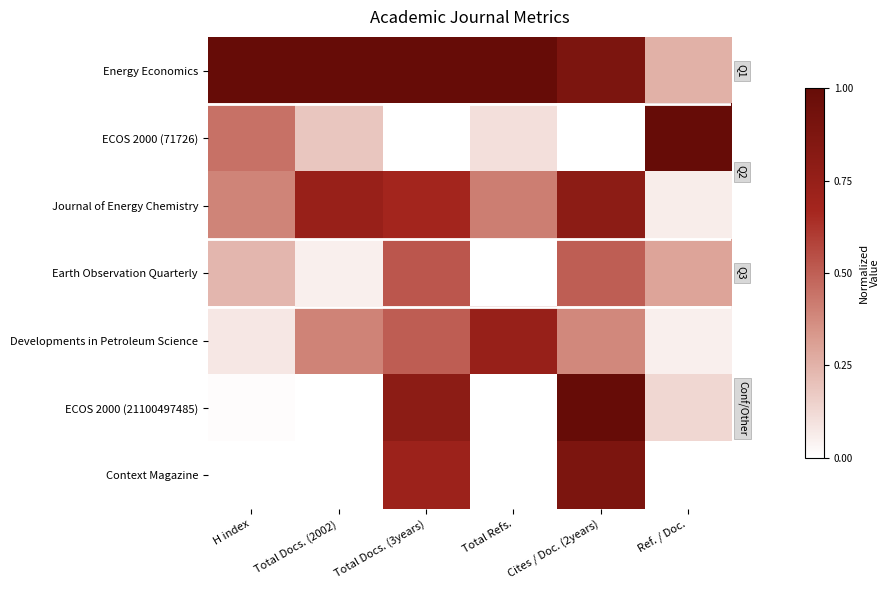

List the series in order of their peak value, lowest first.

Earth Observation Quarterly, Developments in Petroleum Science, Journal of Energy Chemistry, Context Magazine, Energy Economics, ECOS 2000 (71726), ECOS 2000 (21100497485)